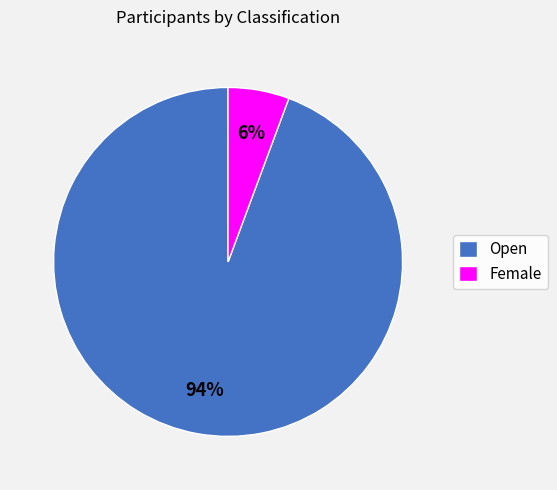

Which slice represents more than half of the pie?

Open